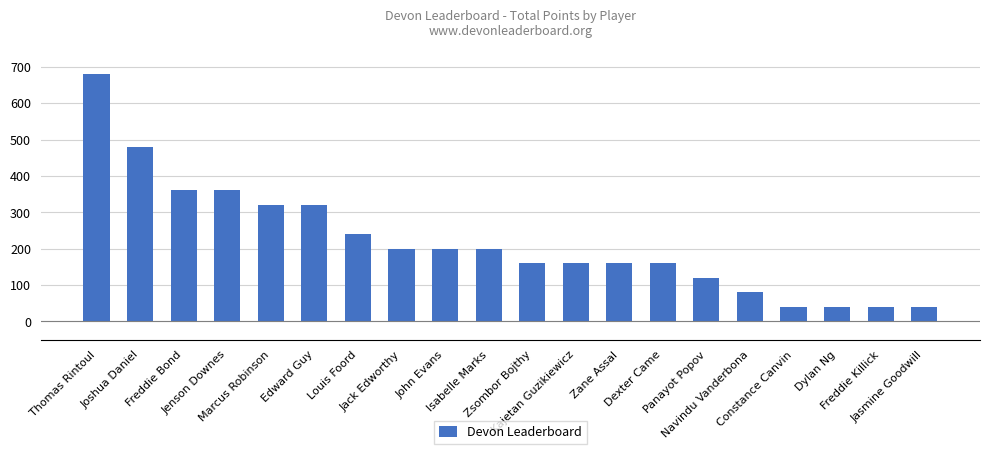

Reading right to left, transcribe all the data shown in this chart.

40	40	40	40	80	120	160	160	160	160	200	200	200	240	320	320	360	360	480	680